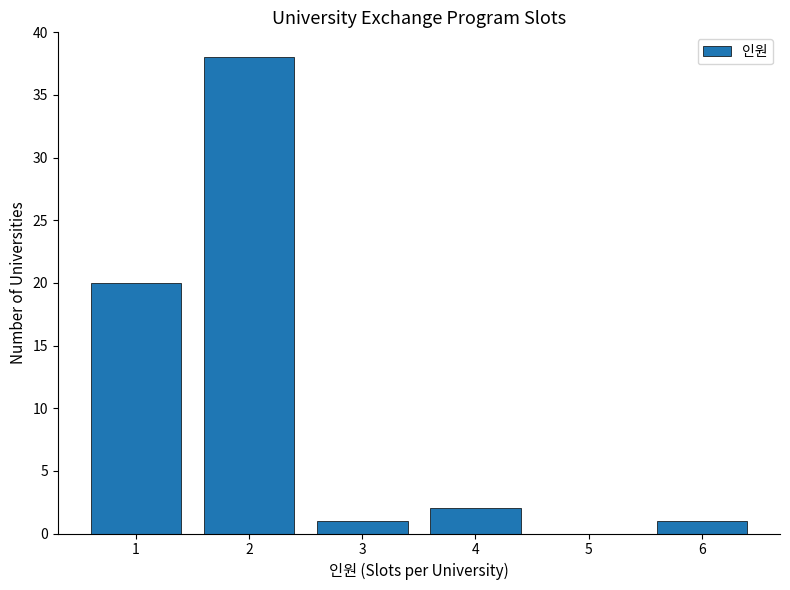

What is the height of the bar covering 3.5 to 4.5 on the x-axis? The values are not printed on the chart, so give them approximately, as read against the axis.

2